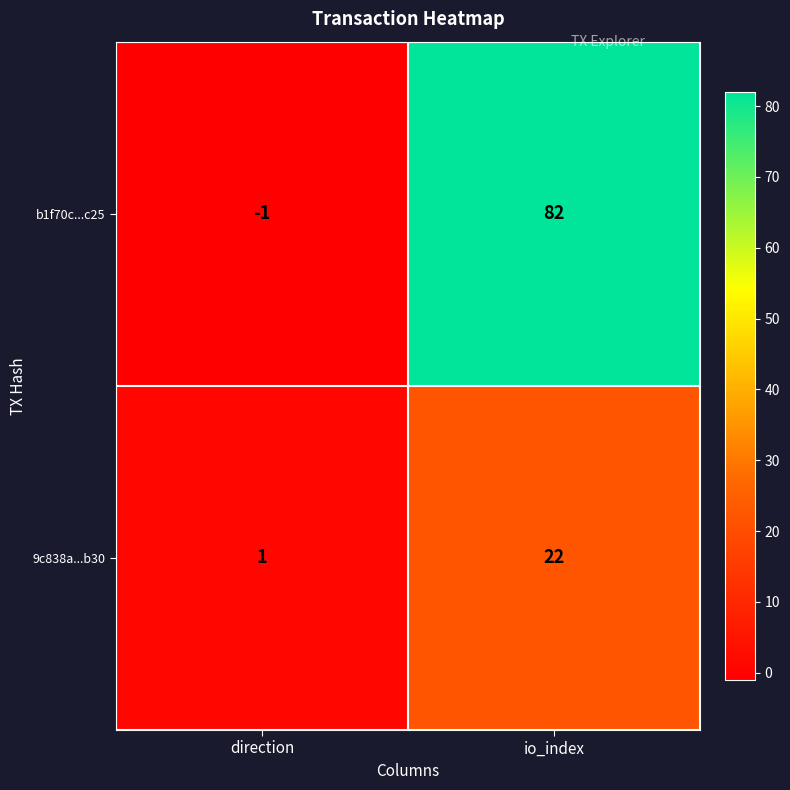

The 9c838a...b30 series shows 2 at direction. True or false?

False